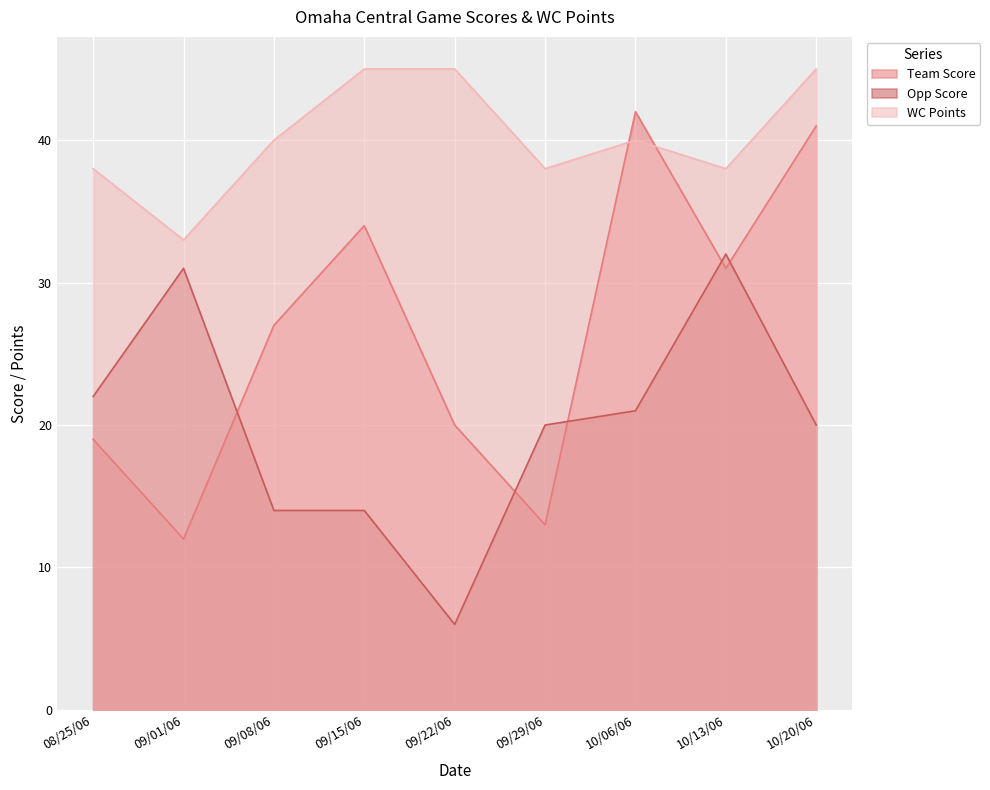

What value does the Team Score series have at 09/29/06?

13